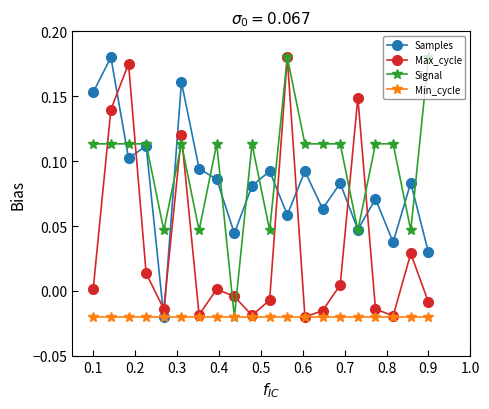

Does the chart have visible grid lines?

No